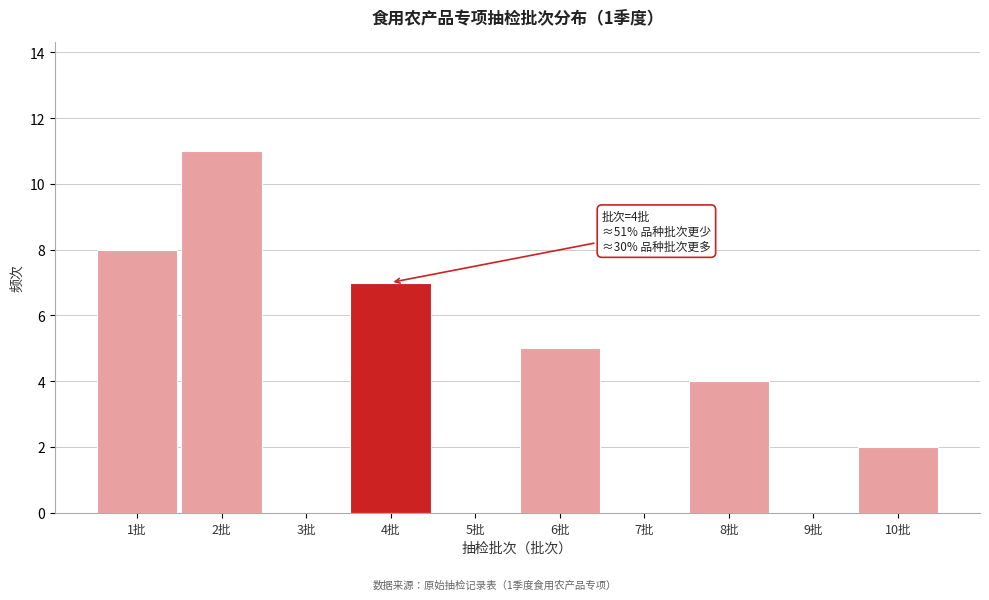

Over which range of the x-axis is the bar tallest?

1.5 to 2.5